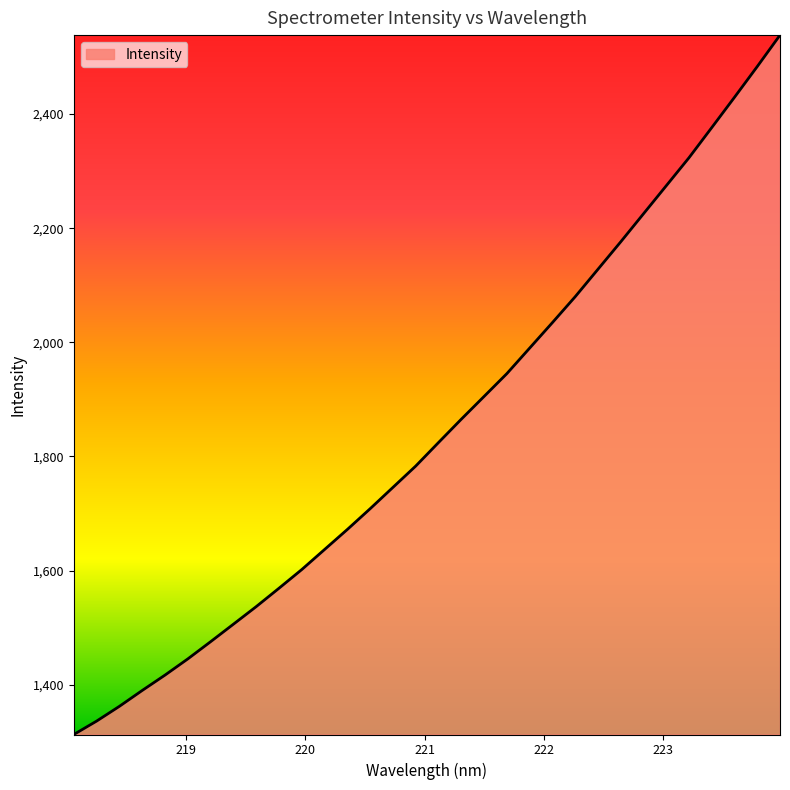

What is the maximum value shown in the chart?

2538.3